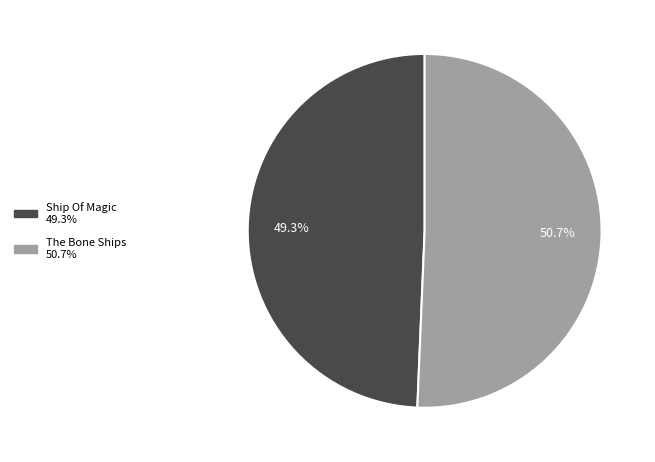

To the nearest percent, what portion does The Bone Ships represent?

51%